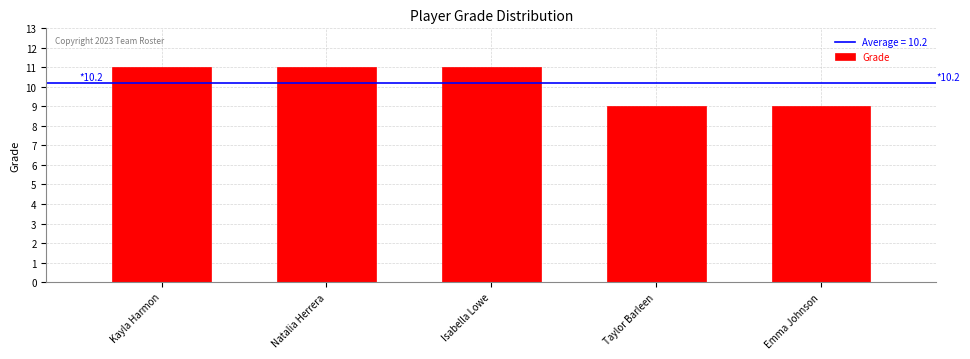

Are the bars horizontal?

No